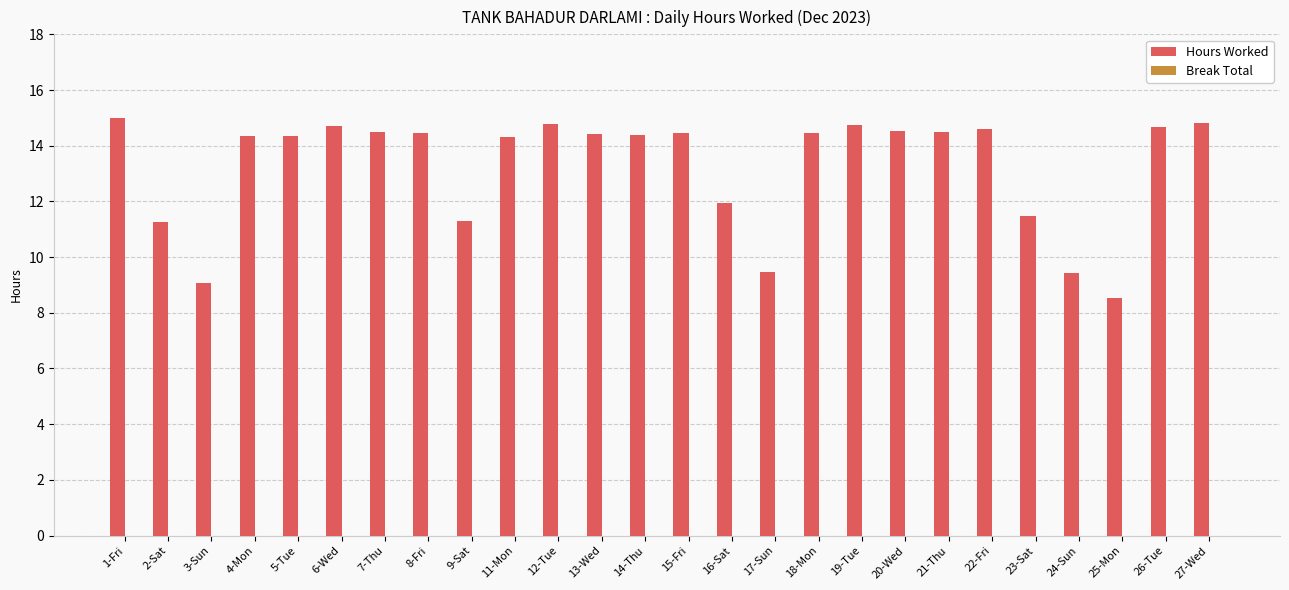

What is the label of the 26th bar from the right?

1-Fri